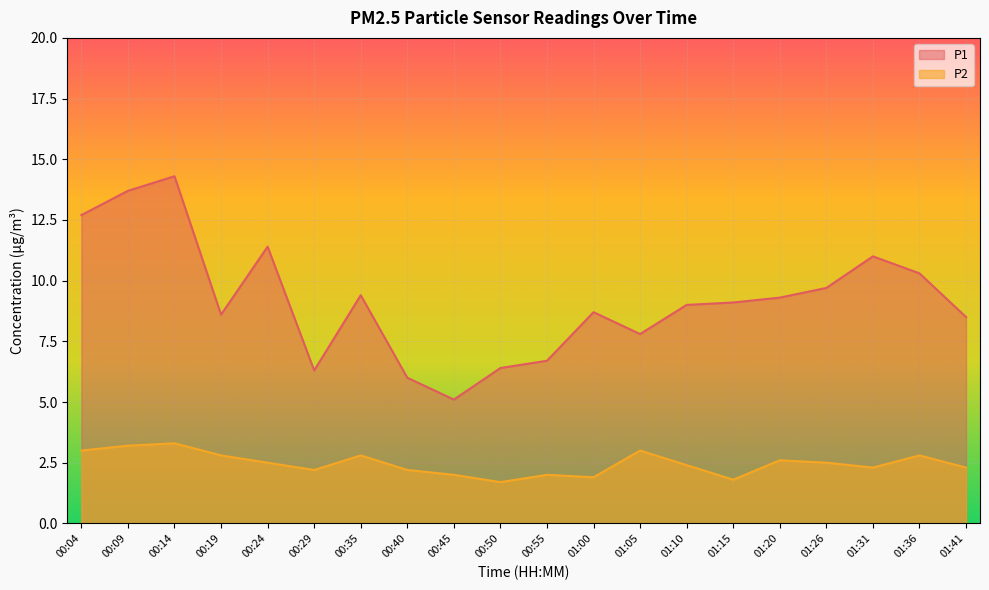

What is the difference between the second highest and second lowest values in the P2 series?

1.4